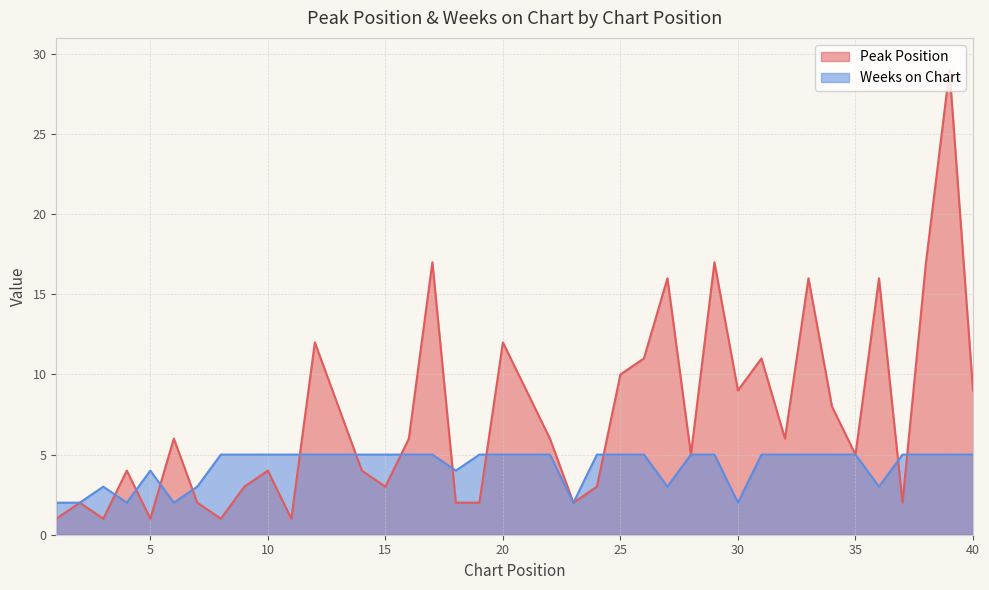

What is the sum of all Peak Position values?

299